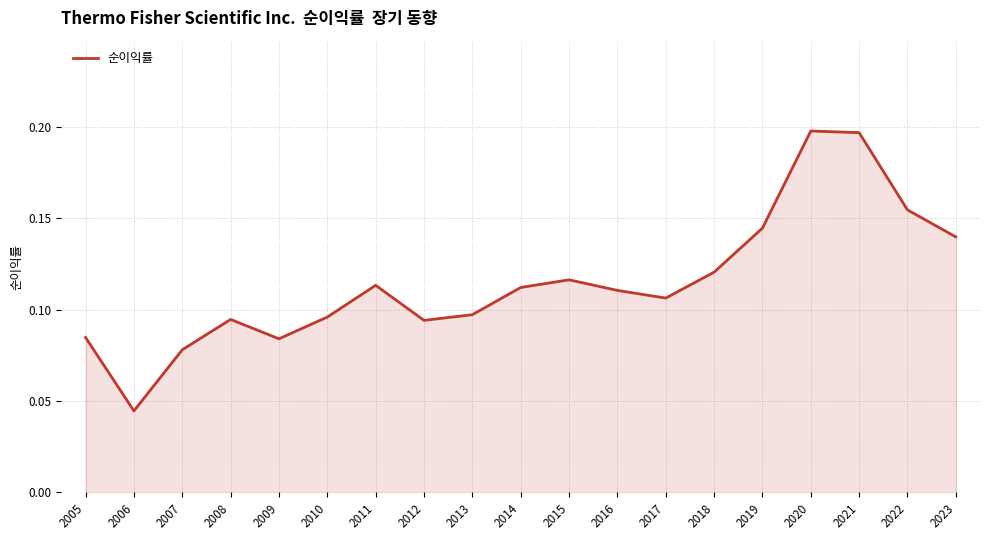

Which label corresponds to the smallest value in the chart?

2006